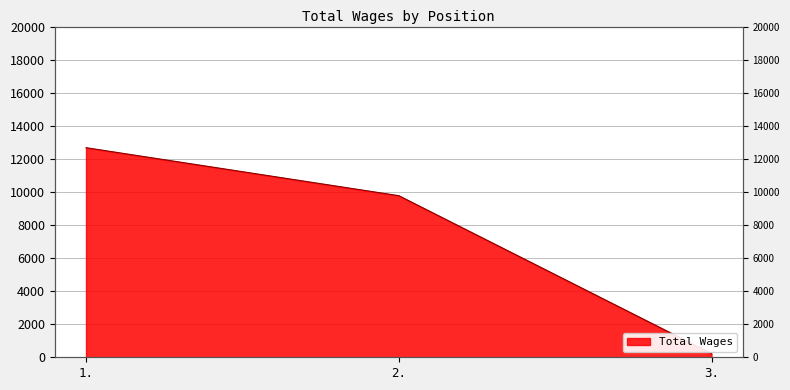

What is the minimum value shown in the chart?

225